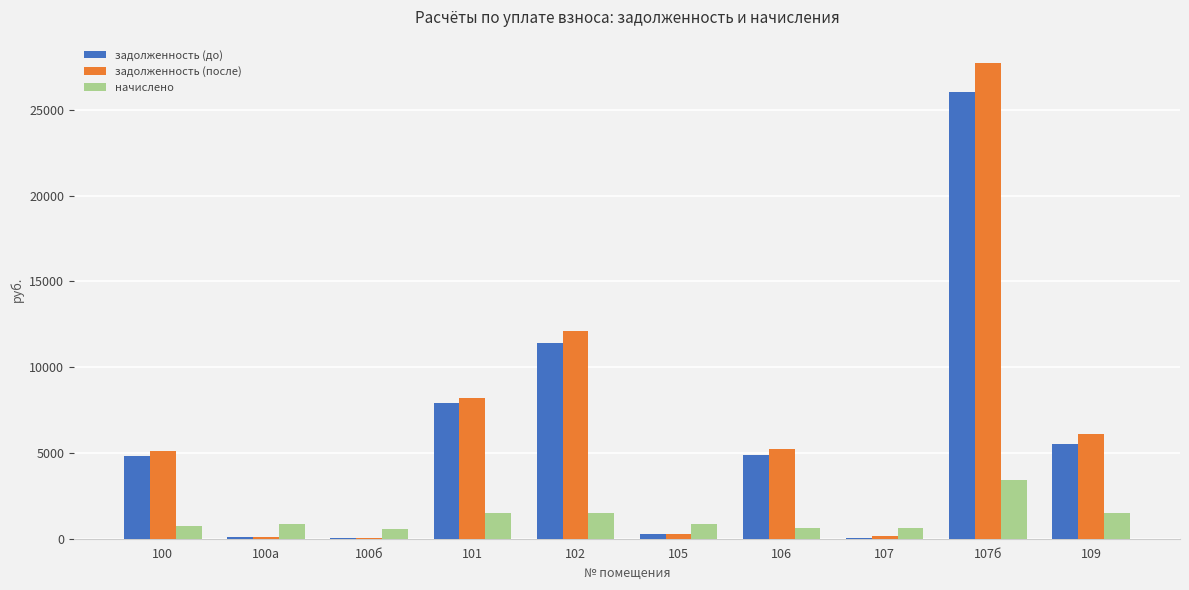

Which category has the highest value across all series?

107б